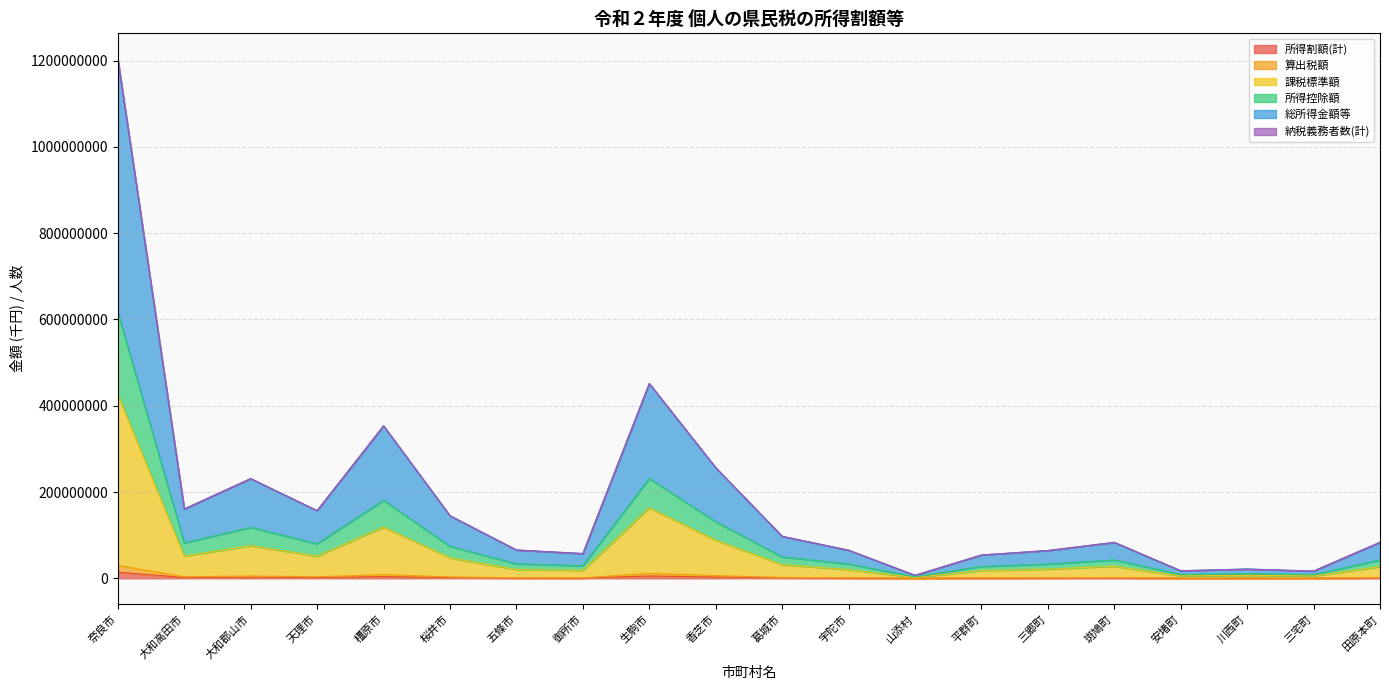

Reading left to right, list all the values displayed in this chart.

納税義務者数(計): 1203212660	160707831	231236461	156928375	353538636	145150333	65732269	57408481	451640030	256547591	97448023	65248958	7069198	54139673	64490701	83412842	17599539	21516935	16846759	83647038
総所得金額等: 1203054433	160681160	231199578	156902364	353485630	145126995	65720579	57398913	451586226	256513606	97432980	65237481	7067848	54131508	64480861	83400623	17596405	21513442	16843925	83633682
所得控除額: 616441014	82182547	118279225	80264015	180947750	74236438	33591501	29353620	231416542	131377602	49821478	33336339	3608280	27694042	32989683	42678906	8993694	11001836	8613615	42769858
課税標準額: 426245746	51756252	75642751	51494382	118905282	47567604	20396179	18512615	163536166	88647361	31782470	20129013	2089639	18083506	21323675	28103159	5536260	6983382	5383753	27158142
算出税額: 29827595	3683934	5358872	3625666	8409870	3345881	1462423	1308327	11246858	6241598	2209976	1435197	148712	1256576	1498505	1957189	390983	490230	383305	1906034
所得割額(計): 14386881	1784350	2592530	1762297	4062562	1617913	712260	635073	5404861	3006079	1060137	696085	72599	605937	721062	941361	190106	235339	185514	917171